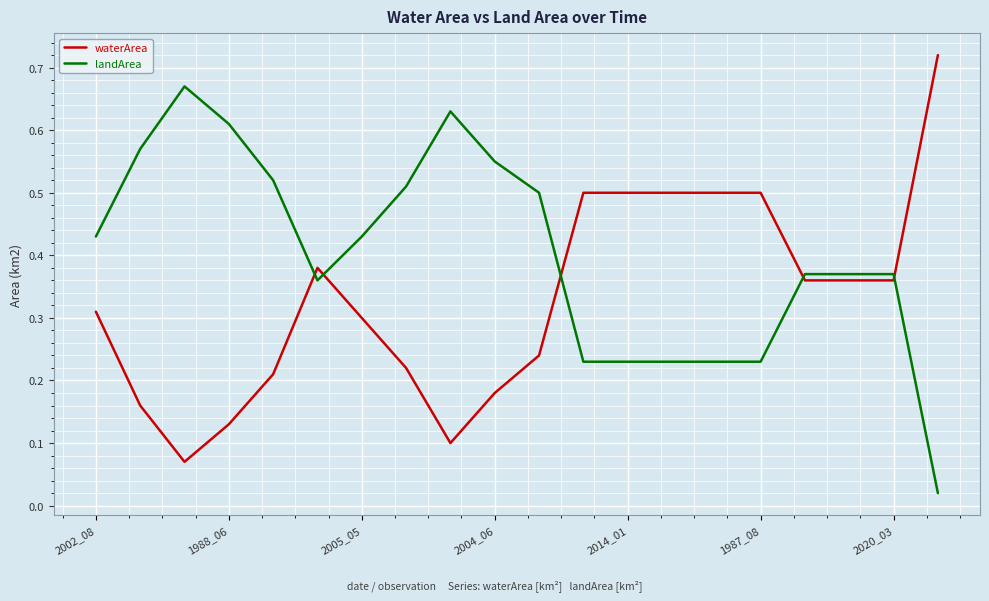

Which series ends up on top after the final intersection of landArea and waterArea?

waterArea